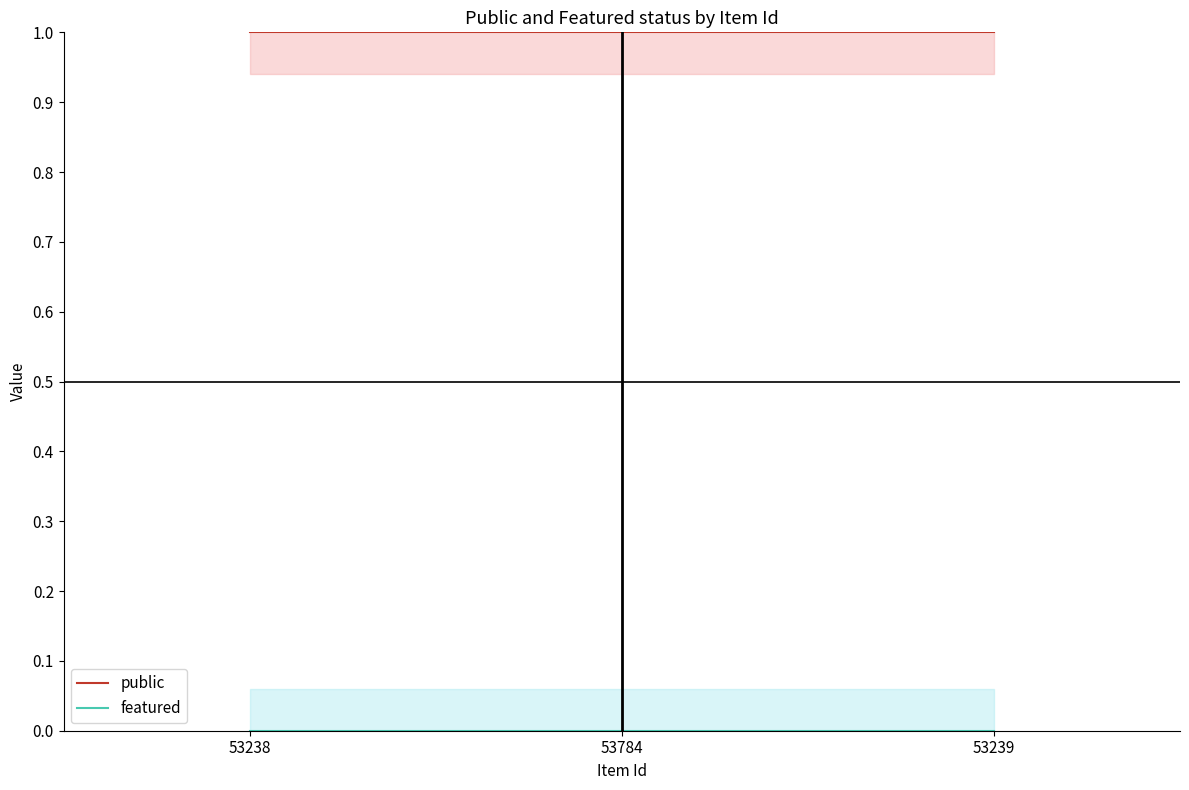

What is the spread (max minus min) of values at 53239?

1